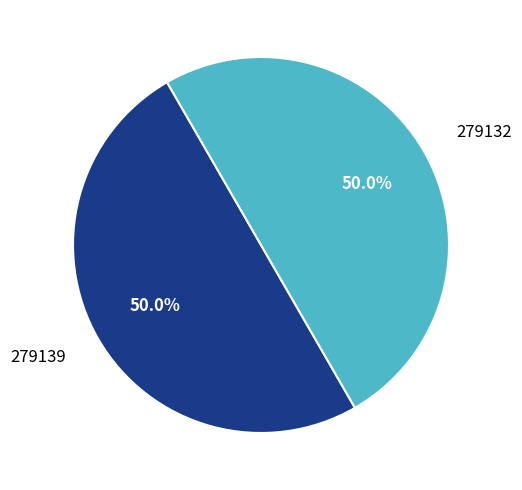

How much of the chart is everything except 279132?

50.0%